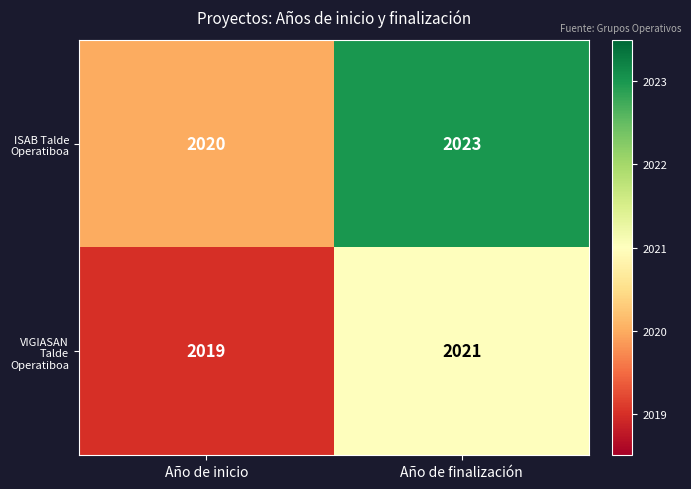

What is the sum of all ISAB Talde Operatiboa values?

4043